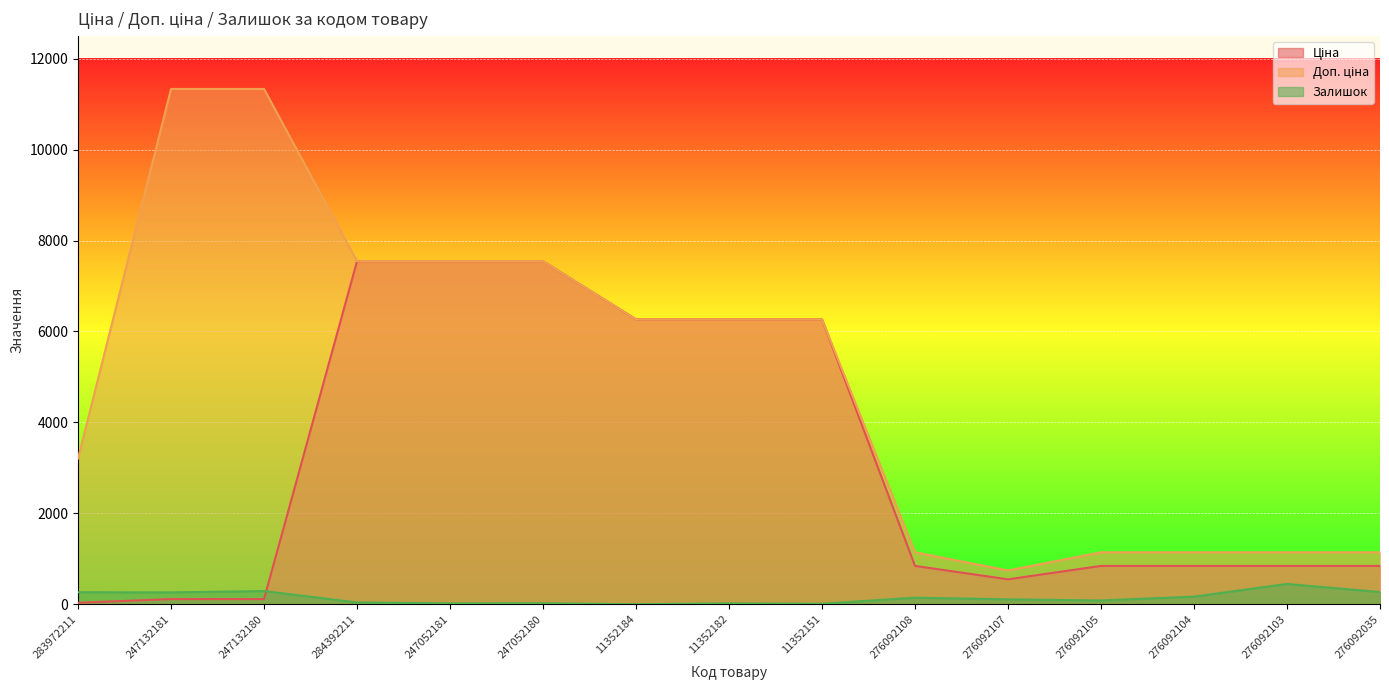

What position from the left is 247132181?

2